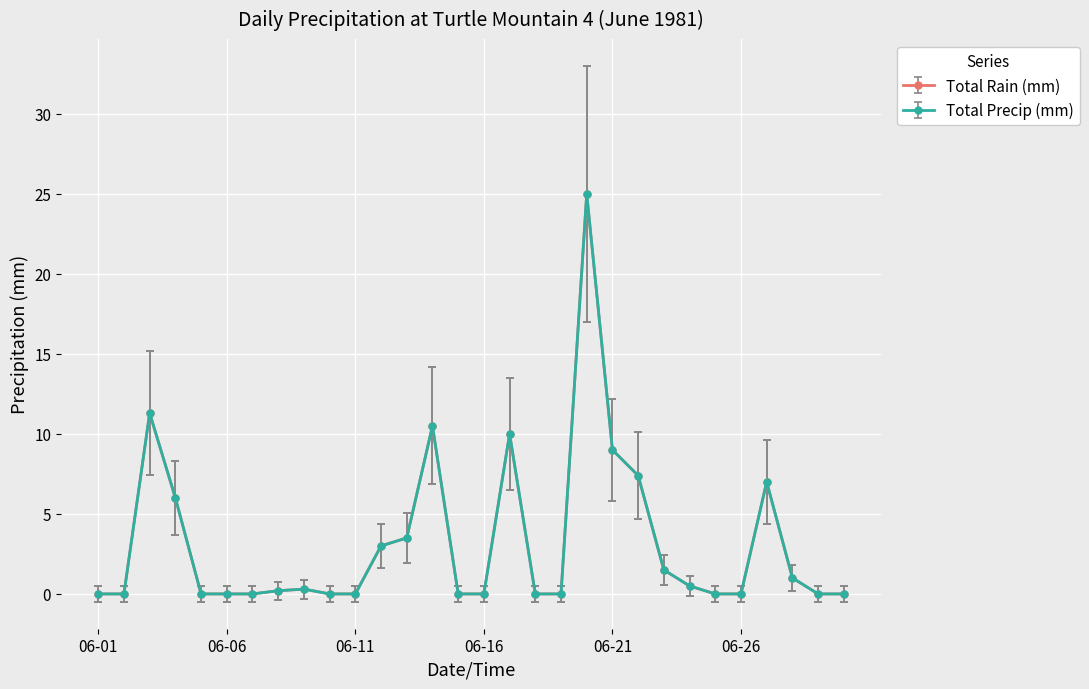

Does the chart display data point markers on the line(s)?

Yes